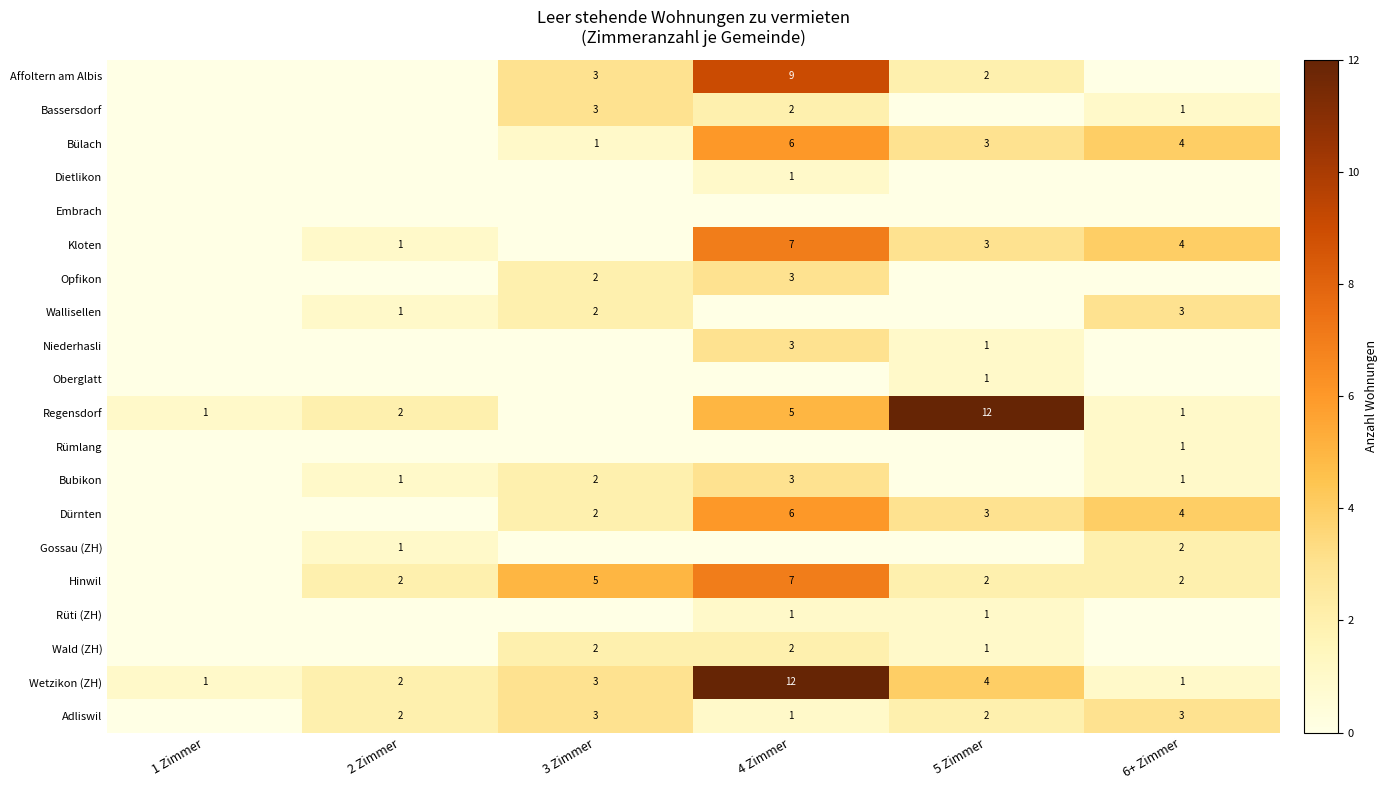

True or false: Wallisellen has a value of 3 at 6+ Zimmer.

True